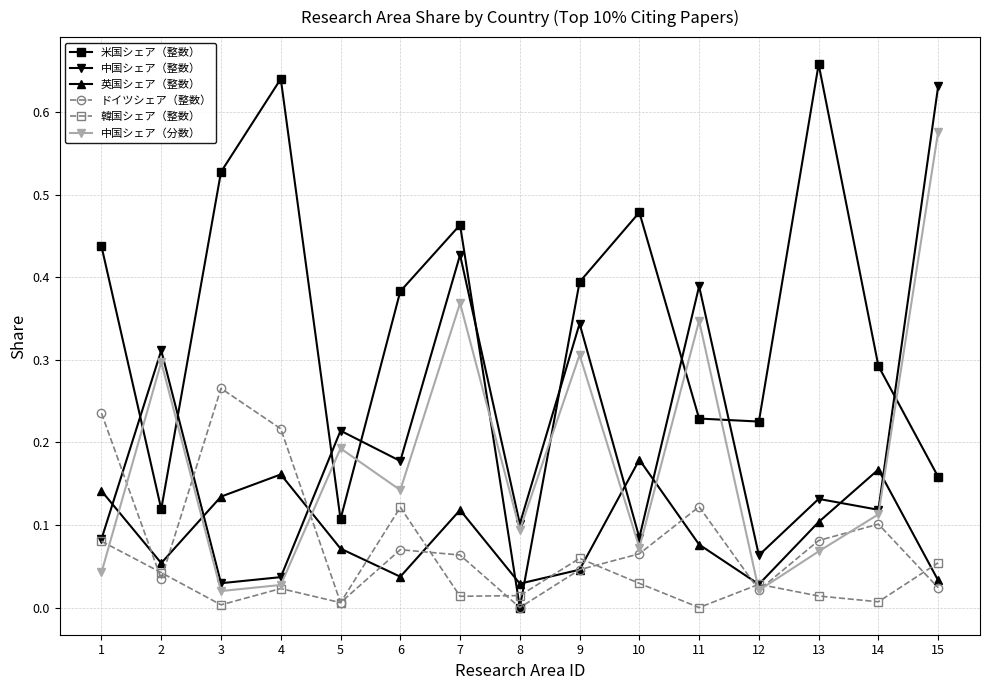

Which series has the largest total across all categories?

米国シェア（整数）